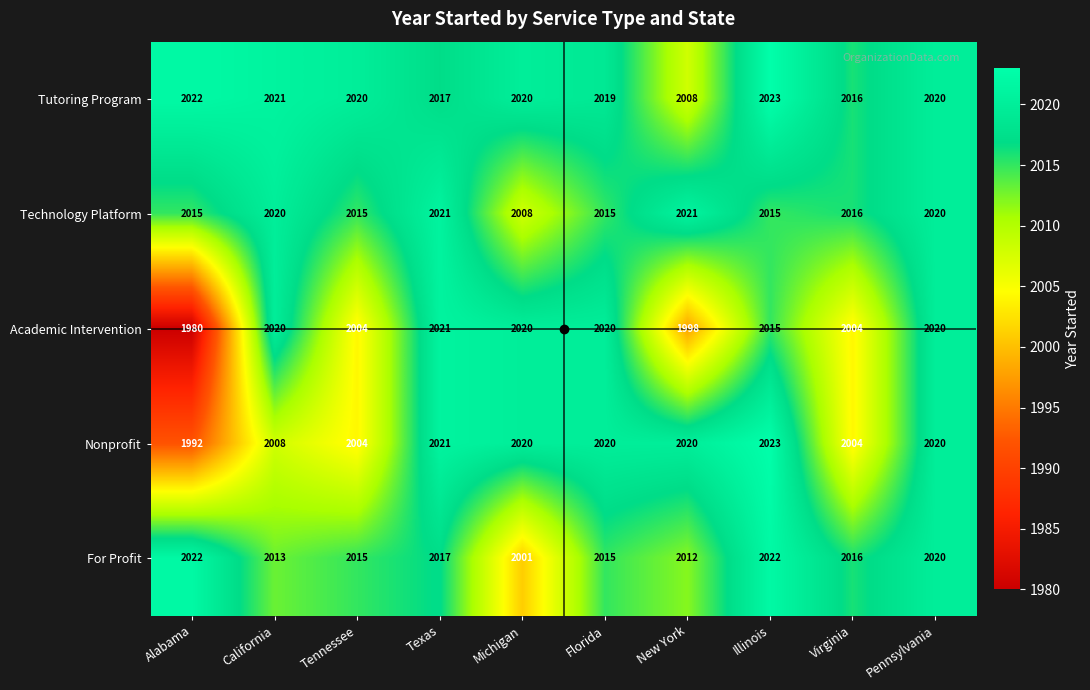

At how many categories does at least one series exceed 2009?

10